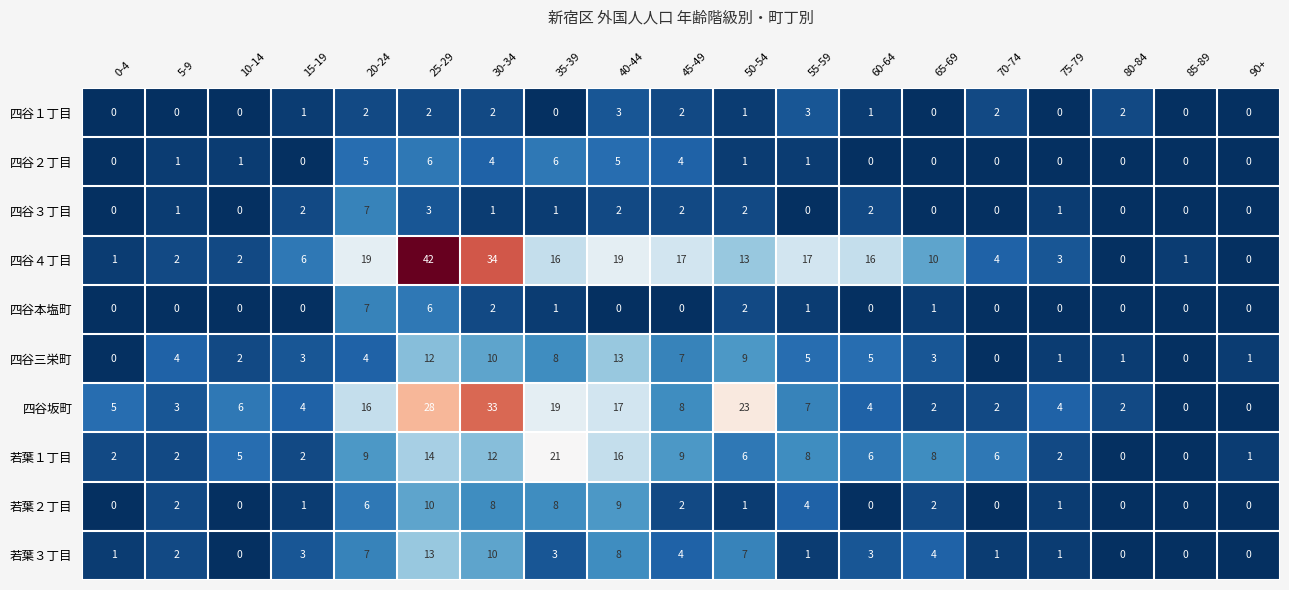

True or false: 四谷４丁目 has a value of 0 at 90+.

True